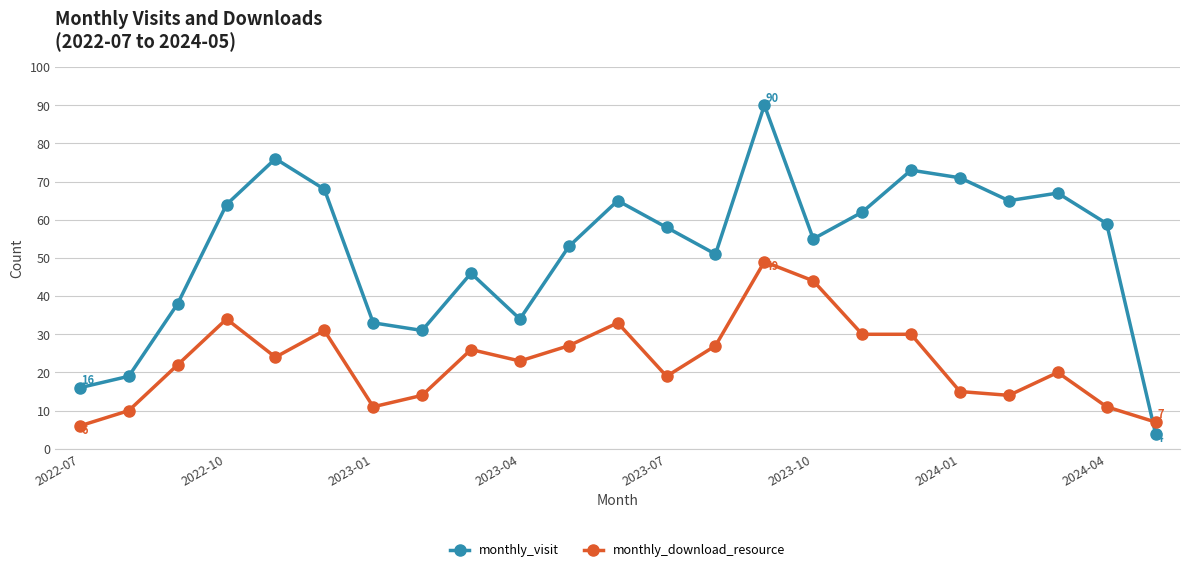

What is the maximum value for monthly_download_resource?

49